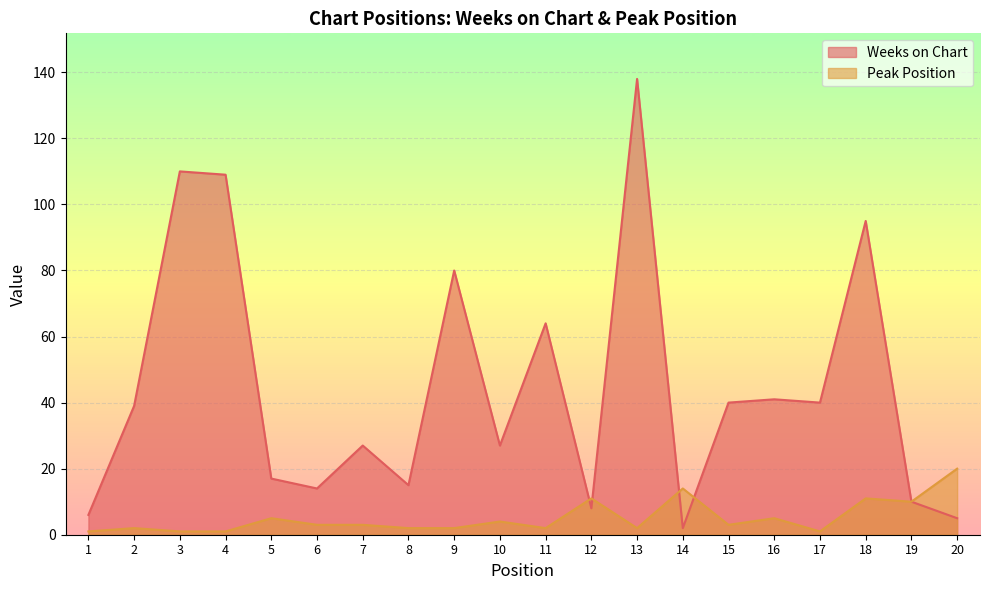

What is the value of the Peak Position point at the 15th from the left?

3